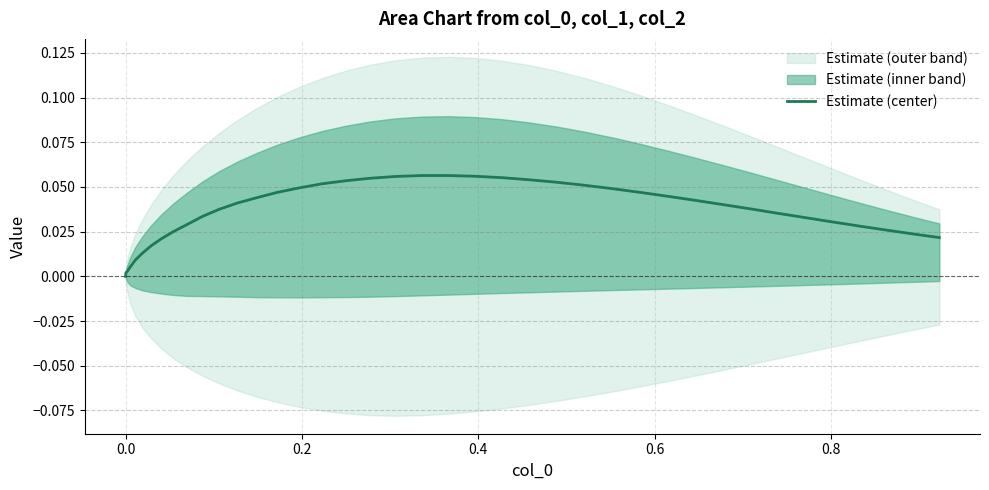

The chart shows a value of 0.0 at 14. True or false?

False